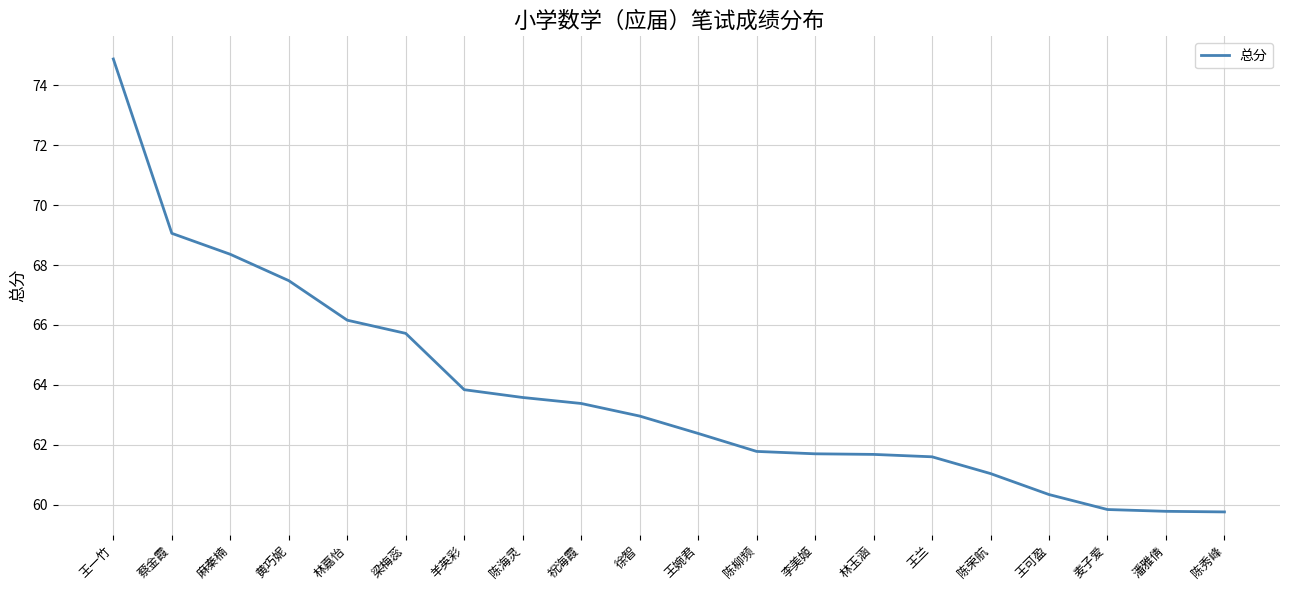

What is the maximum value shown in the chart?

74.9